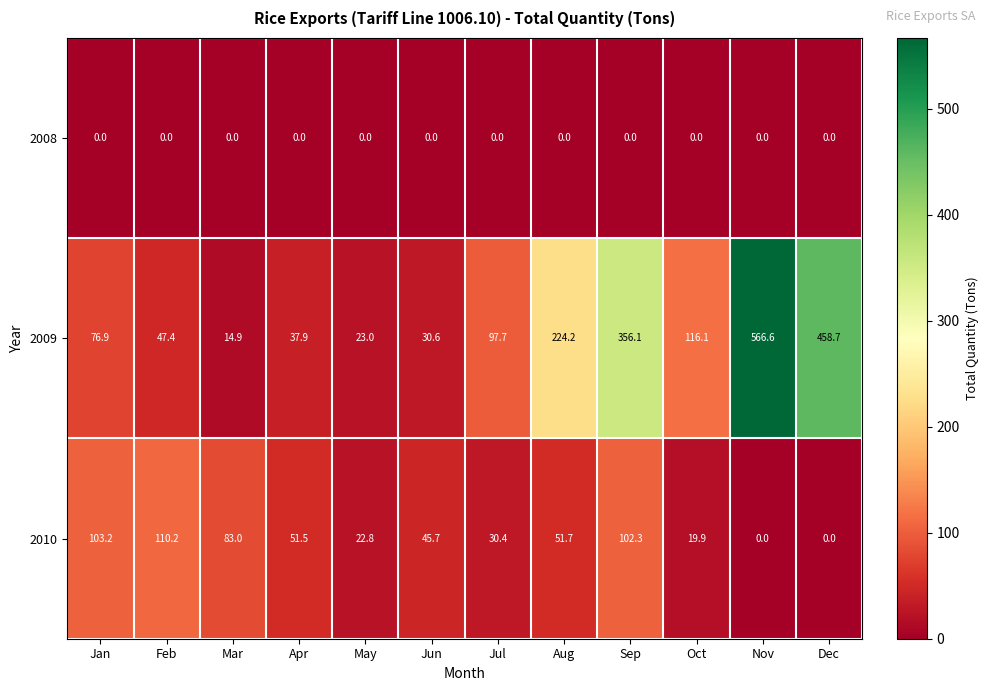

Rank the series by their average value, from highest to lowest.

2009, 2010, 2008